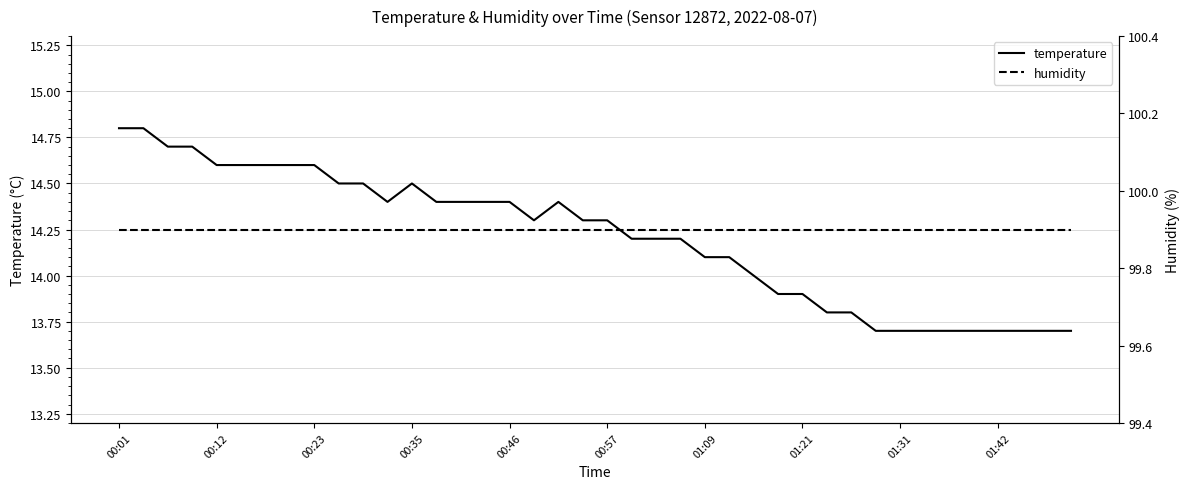

What is the maximum value for temperature?

14.8